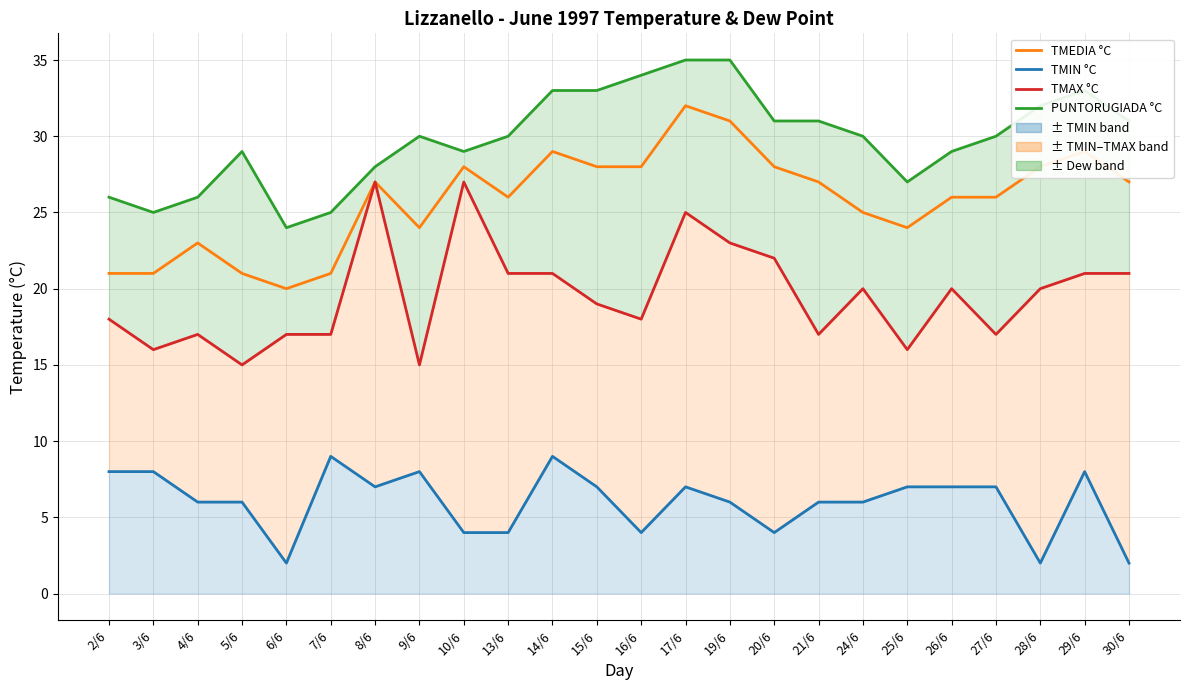

True or false: TMIN °C has a value of 2 at 30/6.

True